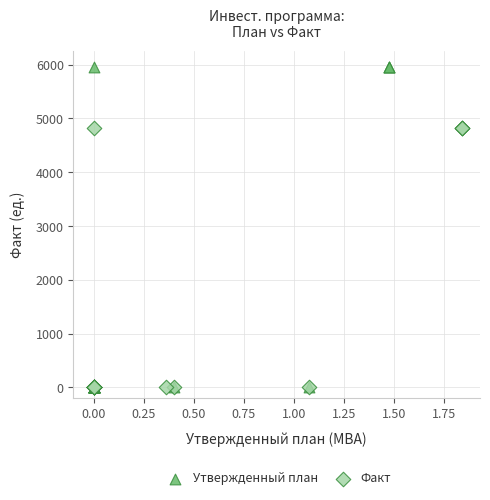

Which series has the widest spread of Y values?

Утвержденный план